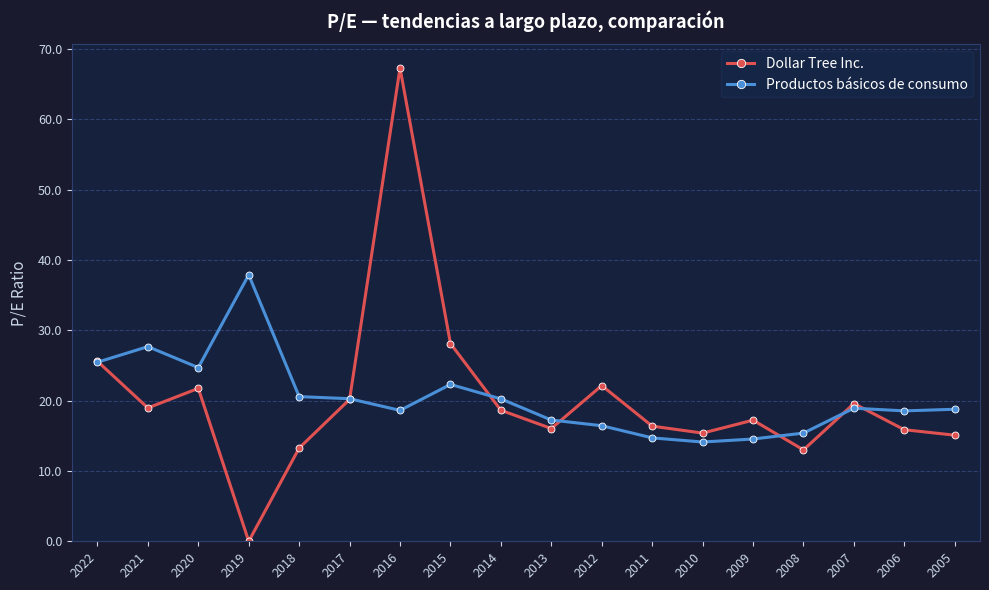

True or false: Productos básicos de consumo has a value of 18.9 at 2007.

True